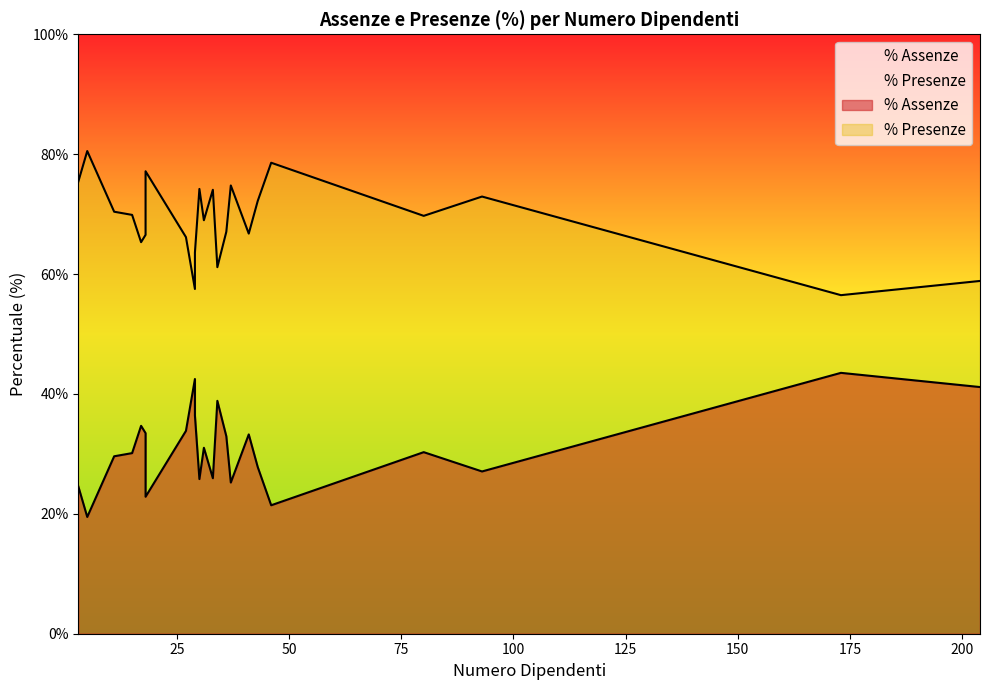

How many data points in % Presenze are less than 69?

11